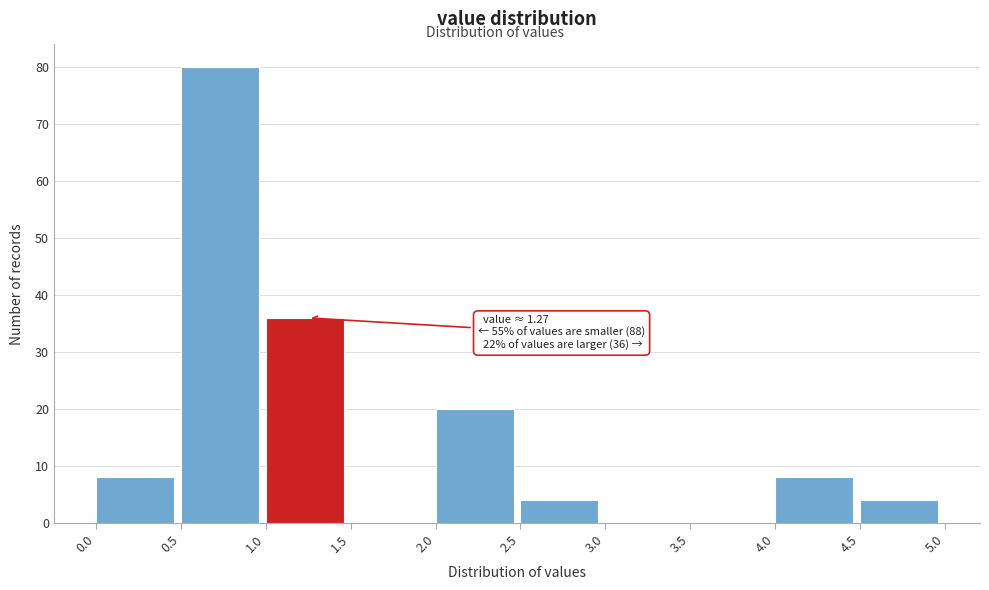

Over which range of the x-axis is the bar tallest?

0.5 to 1.0